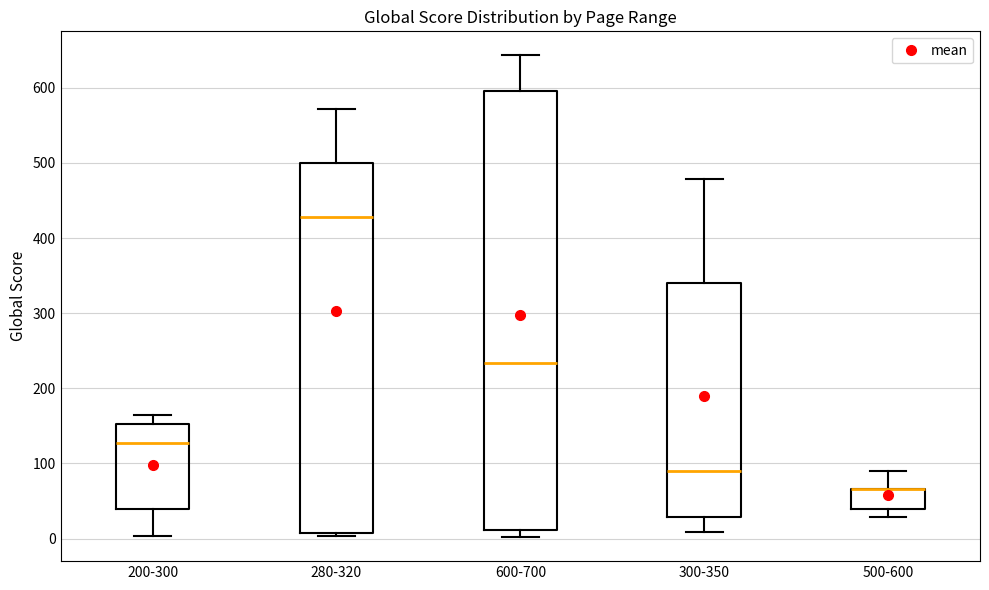

Comparing the boxes themselves (not the whiskers), which one is the tallest?

600-700